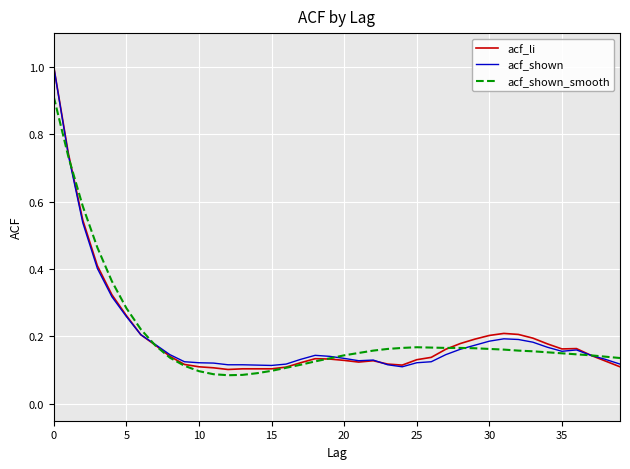

Rank the series by their average value, from highest to lowest.

acf_li, acf_shown_smooth, acf_shown